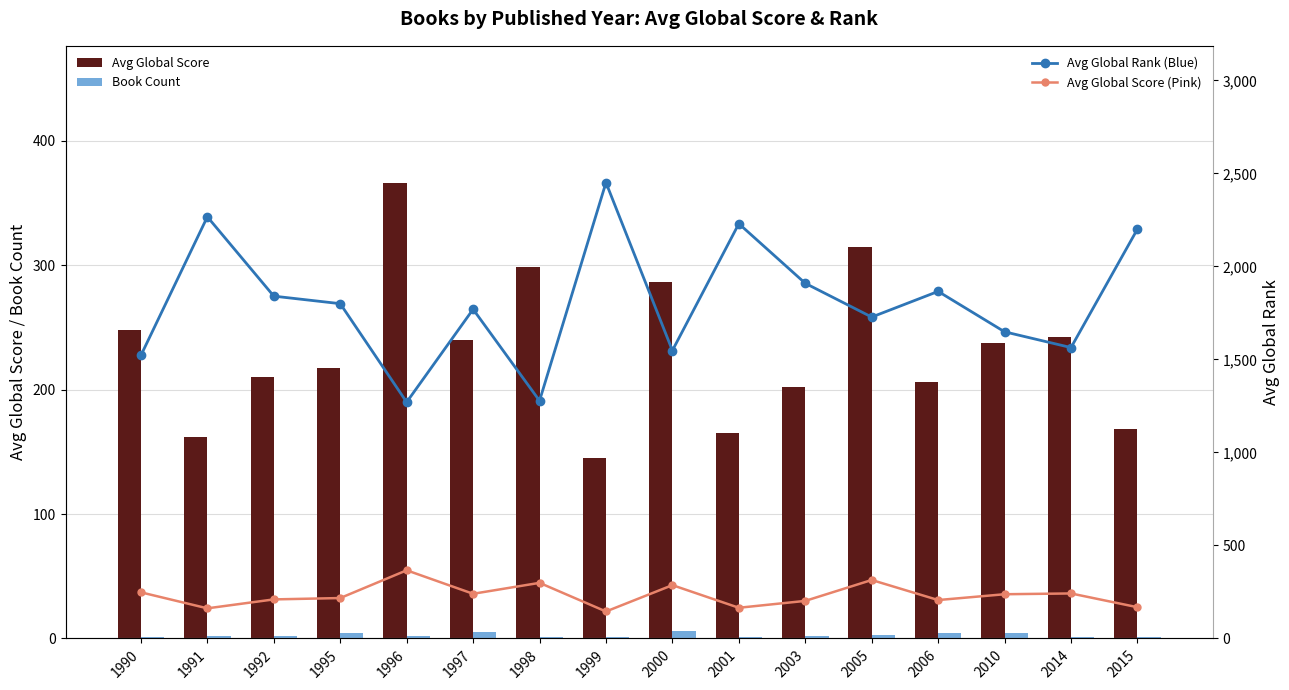

Which series has the largest total across all categories?

Avg Global Rank (Blue)